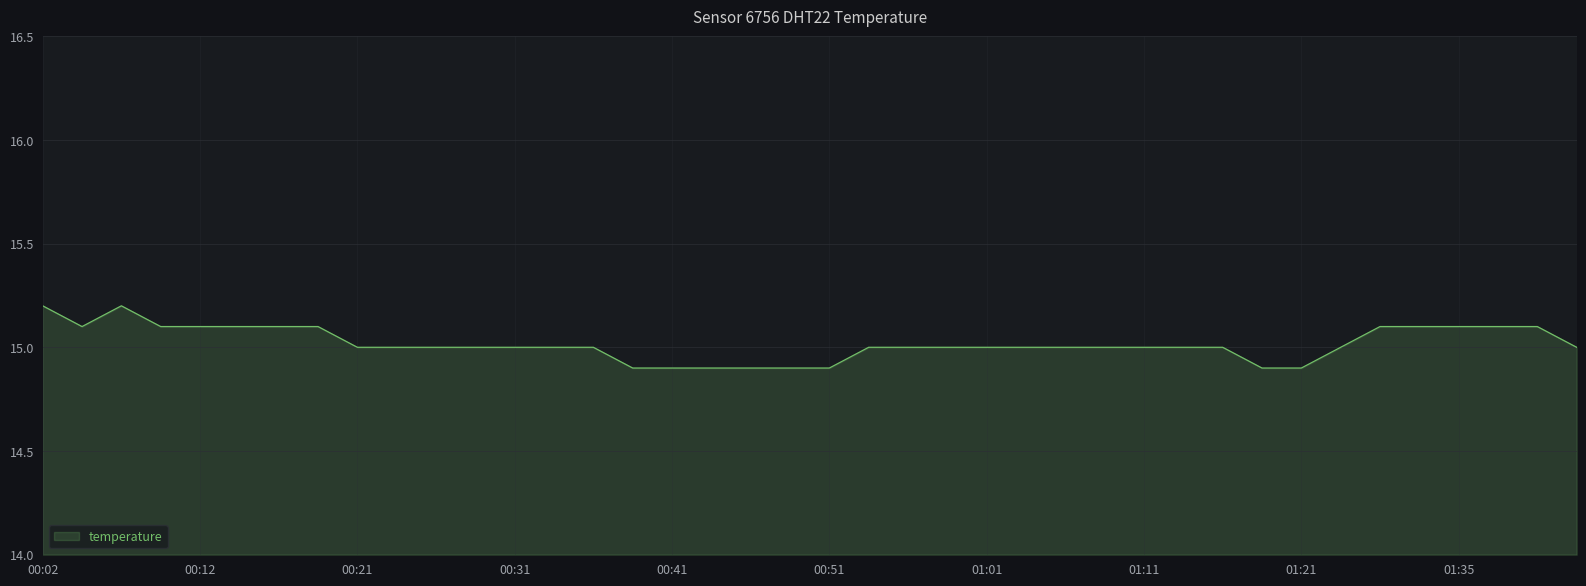

What is the smallest value displayed?

14.9